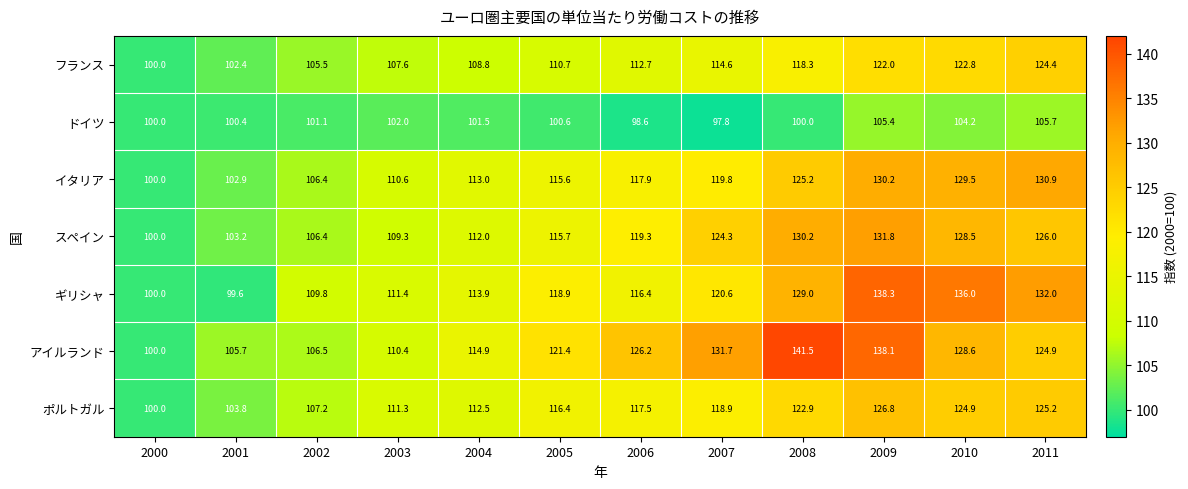

Is it true that ポルトガル equals 180.2 at 2010?

False